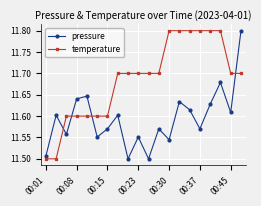

Rank the series by their average value, from lowest to highest.

pressure, temperature